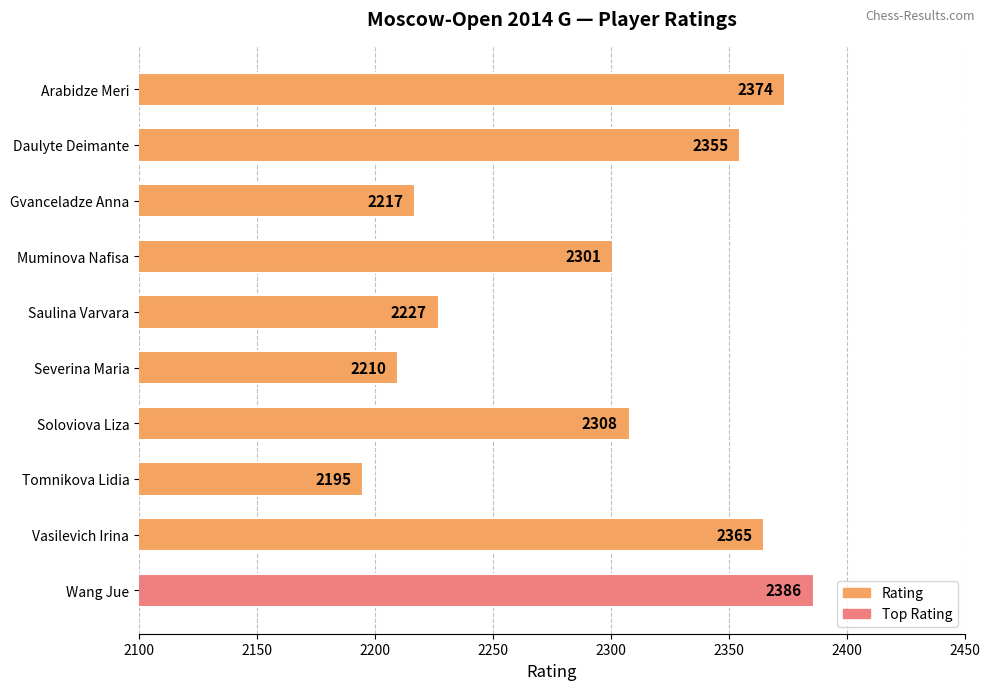

What is the difference between the second highest and second lowest values?

164